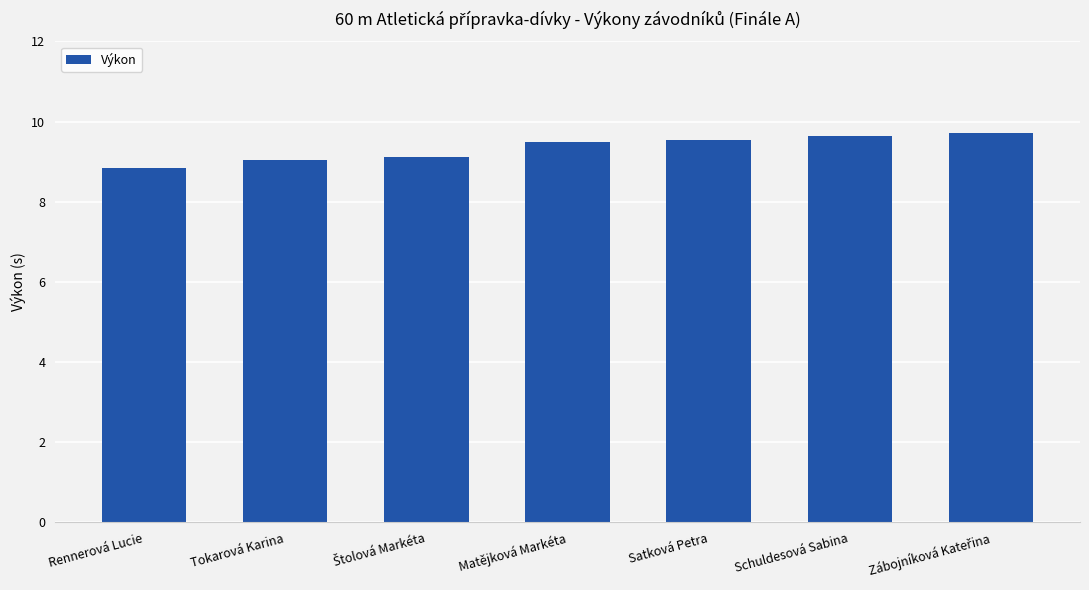

What is the change in value from Rennerová Lucie to Schuldesová Sabina?

+0.8